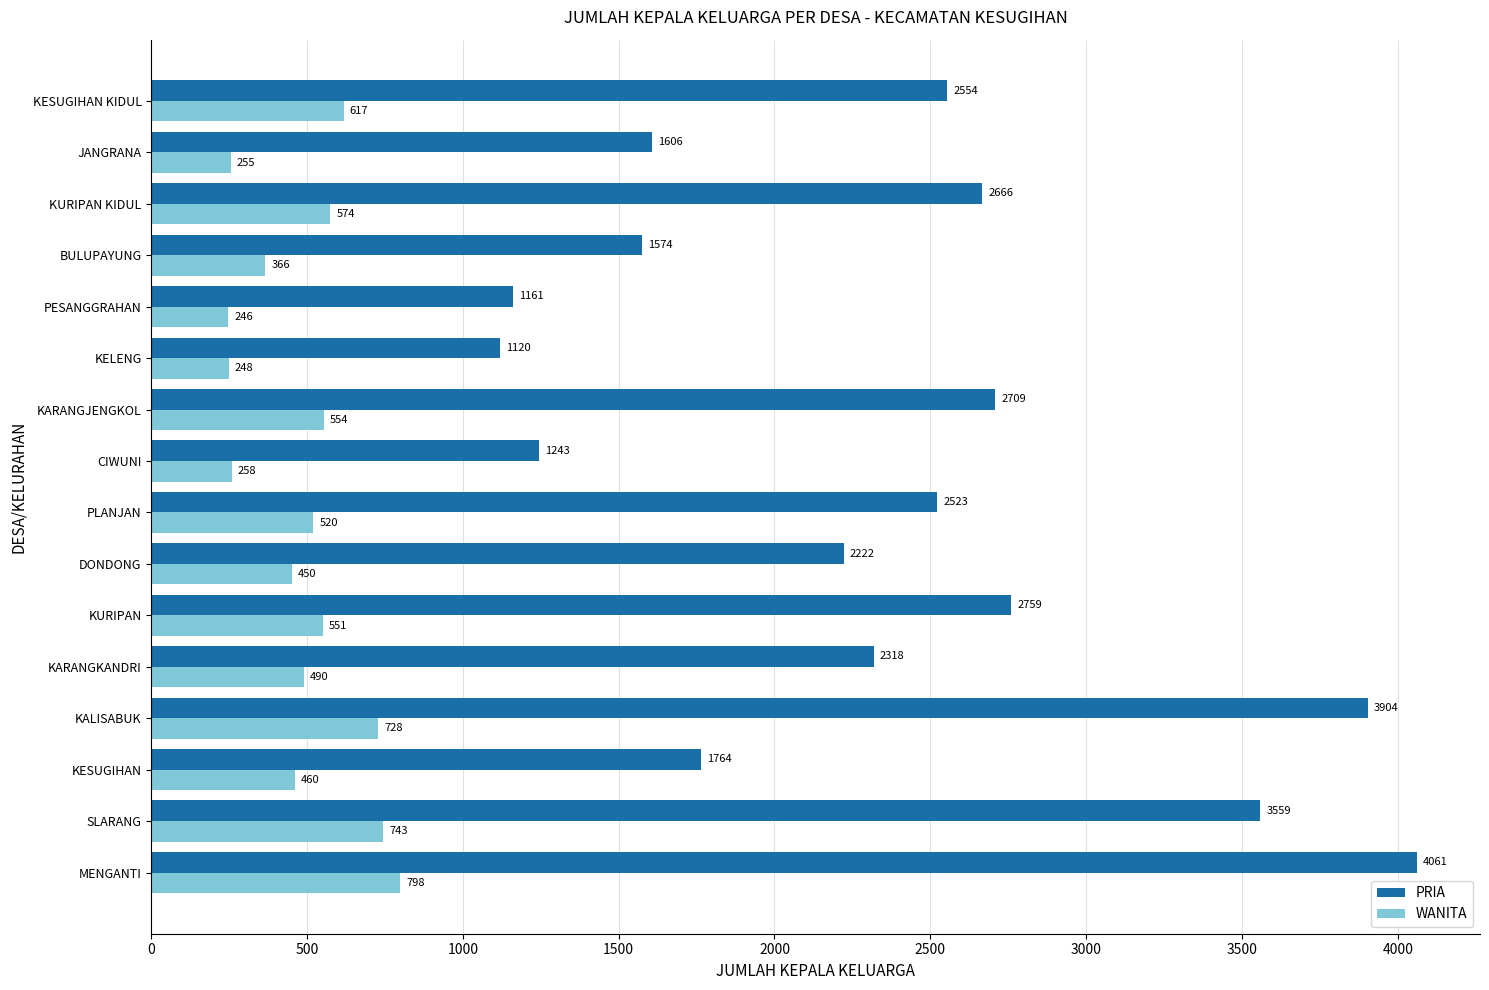

The WANITA series shows 175 at PLANJAN. True or false?

False